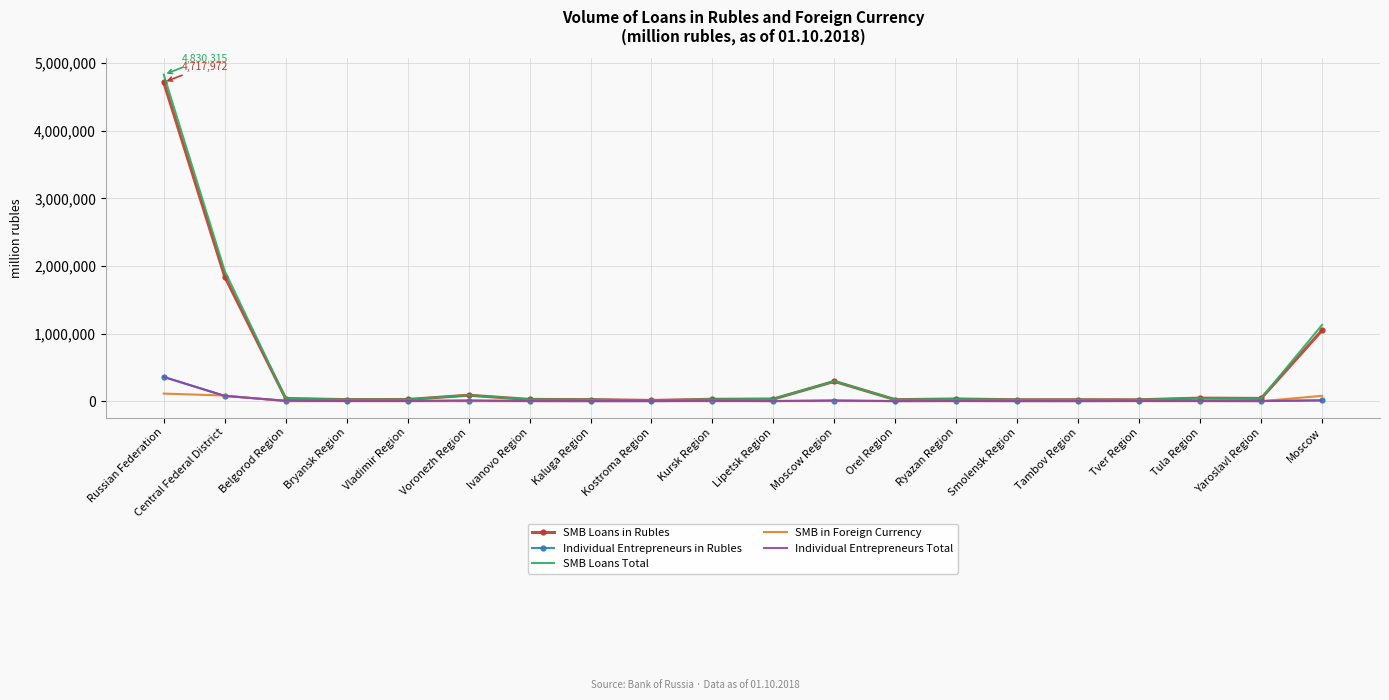

At which category does the chart reach its peak across all series?

Russian Federation